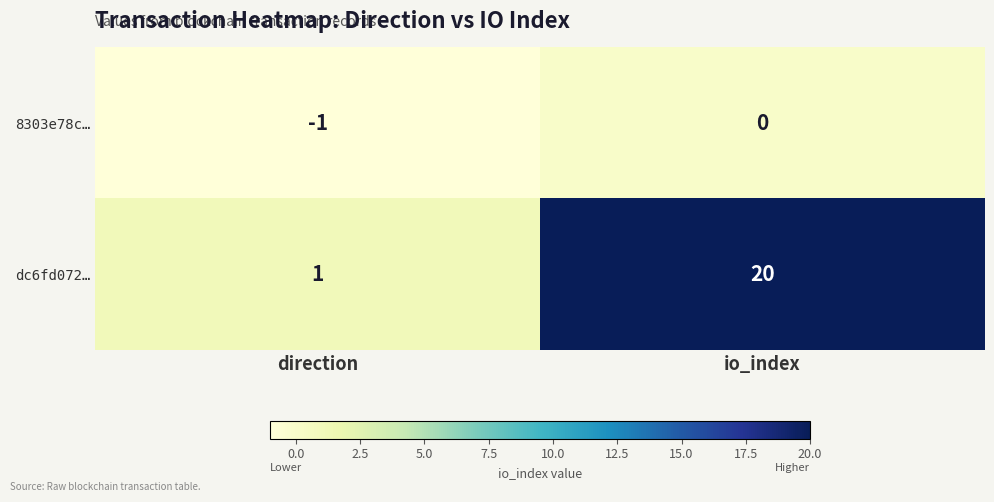

The value of dc6fd072… at io_index is 20. True or false?

True